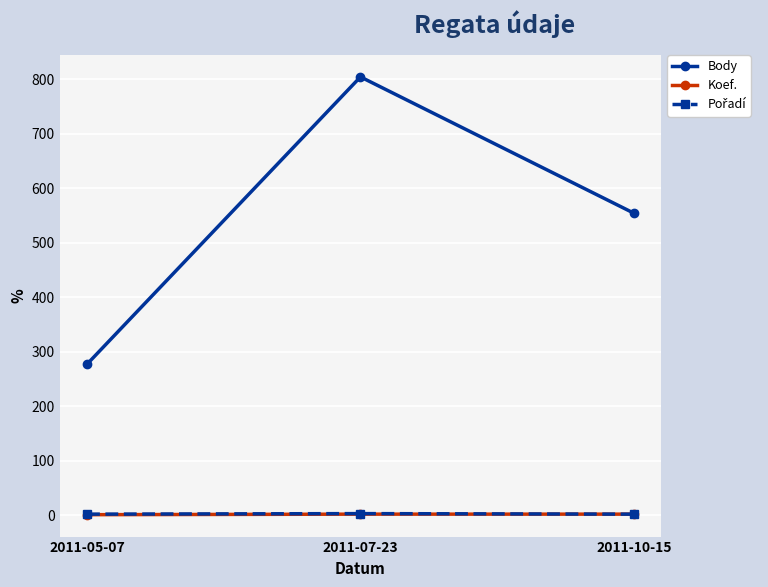

Does the chart display data point markers on the line(s)?

Yes